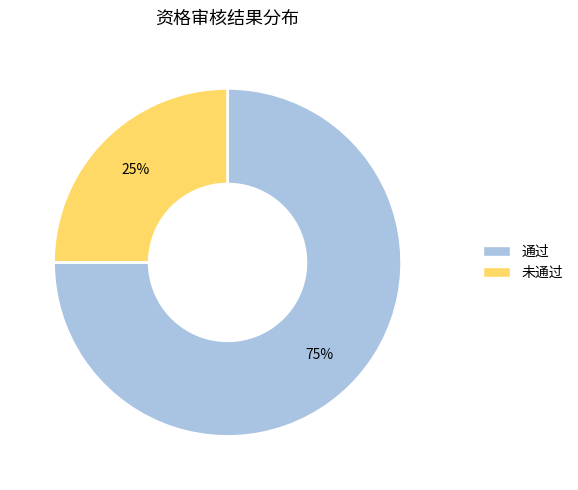

Is there any slice that represents more than half of the pie?

Yes